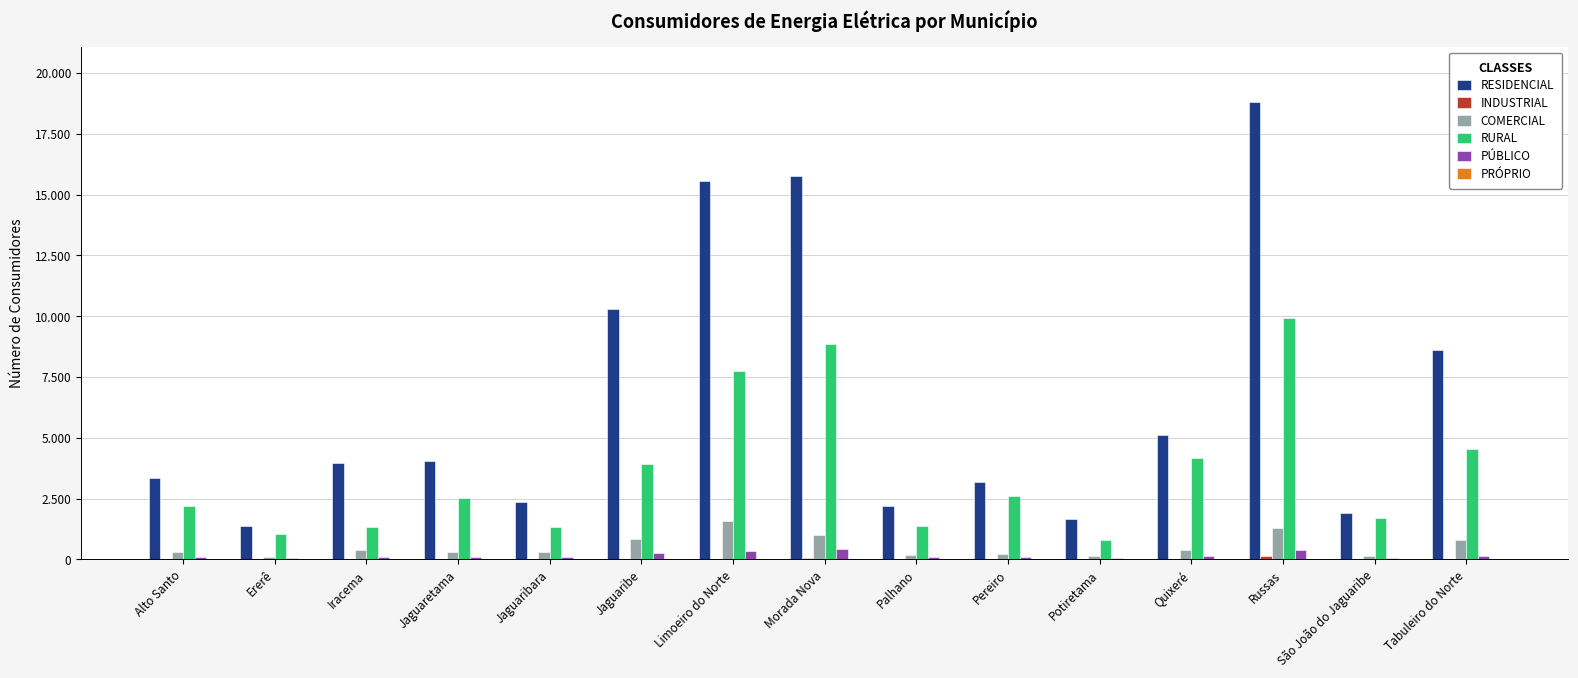

Reading right to left, transcribe all the data shown in this chart.

RESIDENCIAL: 8594	1898	18809	5124	1647	3168	2207	15758	15567	10313	2375	4065	3980	1394	3363
INDUSTRIAL: 30	8	155	27	5	7	12	63	27	33	2	13	7	5	17
COMERCIAL: 787	123	1301	390	134	232	190	1014	1583	857	291	303	382	114	308
RURAL: 4535	1701	9935	4153	784	2621	1379	8863	7739	3914	1343	2534	1334	1035	2200
PÚBLICO: 141	72	388	155	64	119	104	413	361	250	87	117	81	61	89
PRÓPRIO: 1	2	4	3	1	2	1	2	4	2	1	1	1	1	1